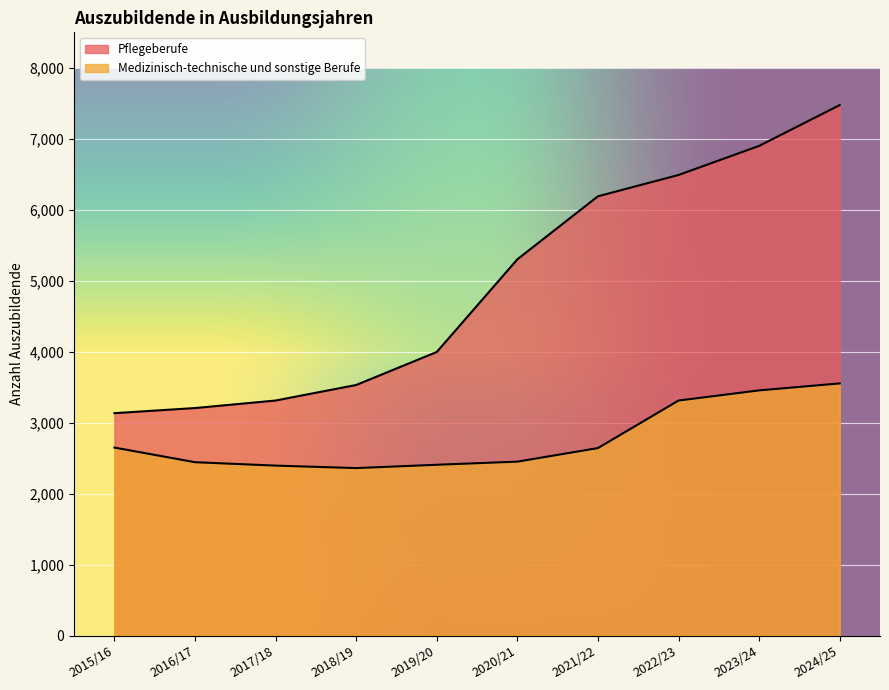

True or false: Medizinisch-technische und sonstige Berufe and Pflegeberufe cross at least once.

False